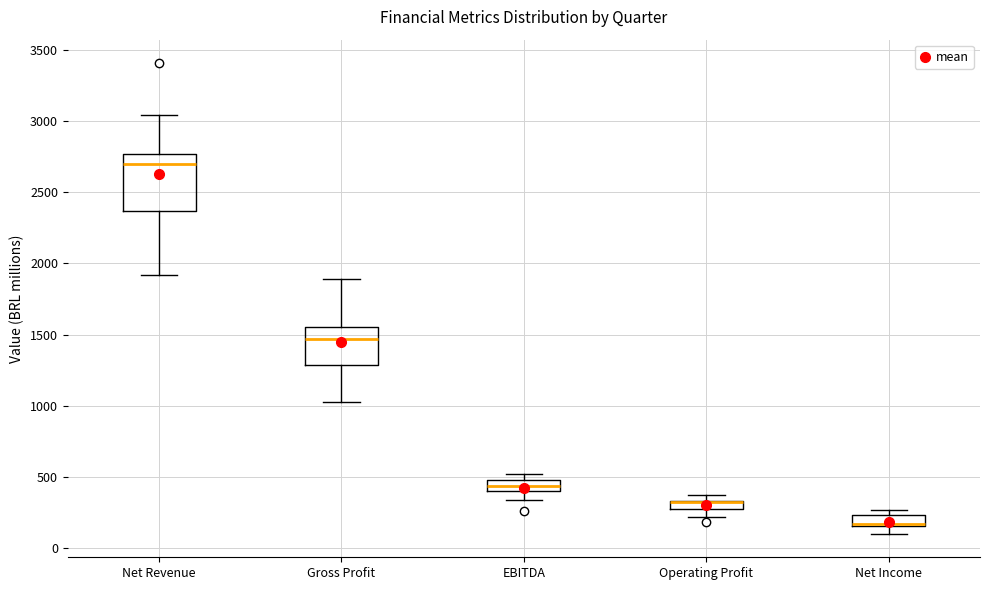

Comparing the boxes themselves (not the whiskers), which one is the tallest?

Net Revenue